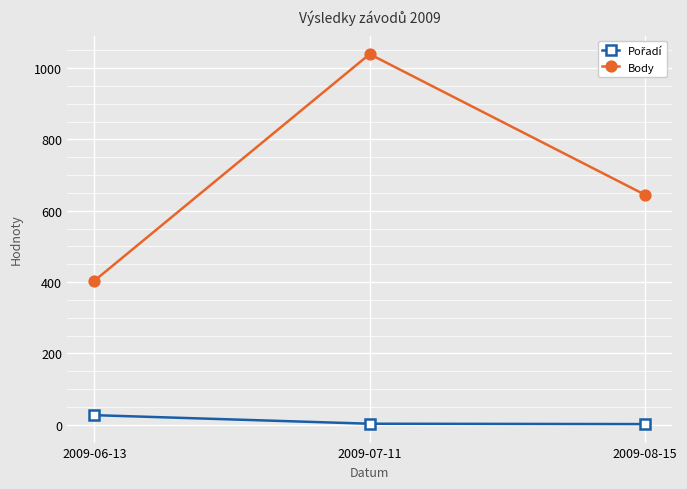

How many data points in Body are less than 645?

1